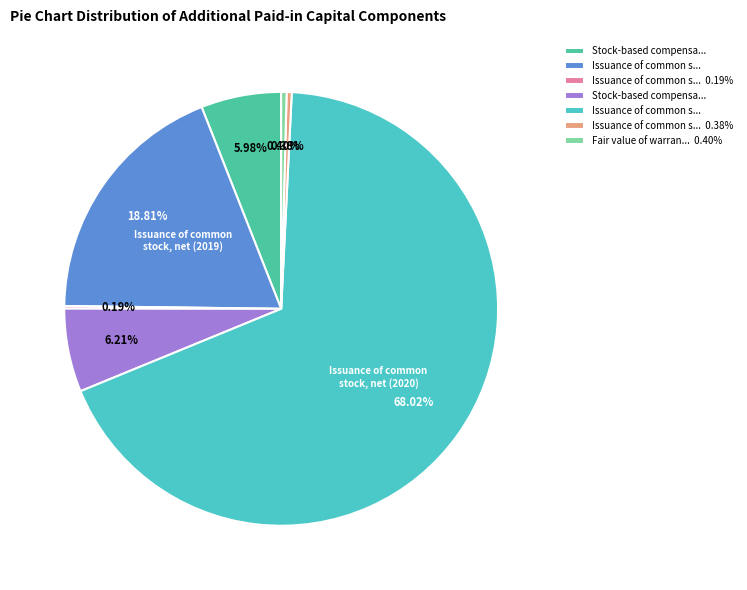

Does any single category account for the majority?

Yes